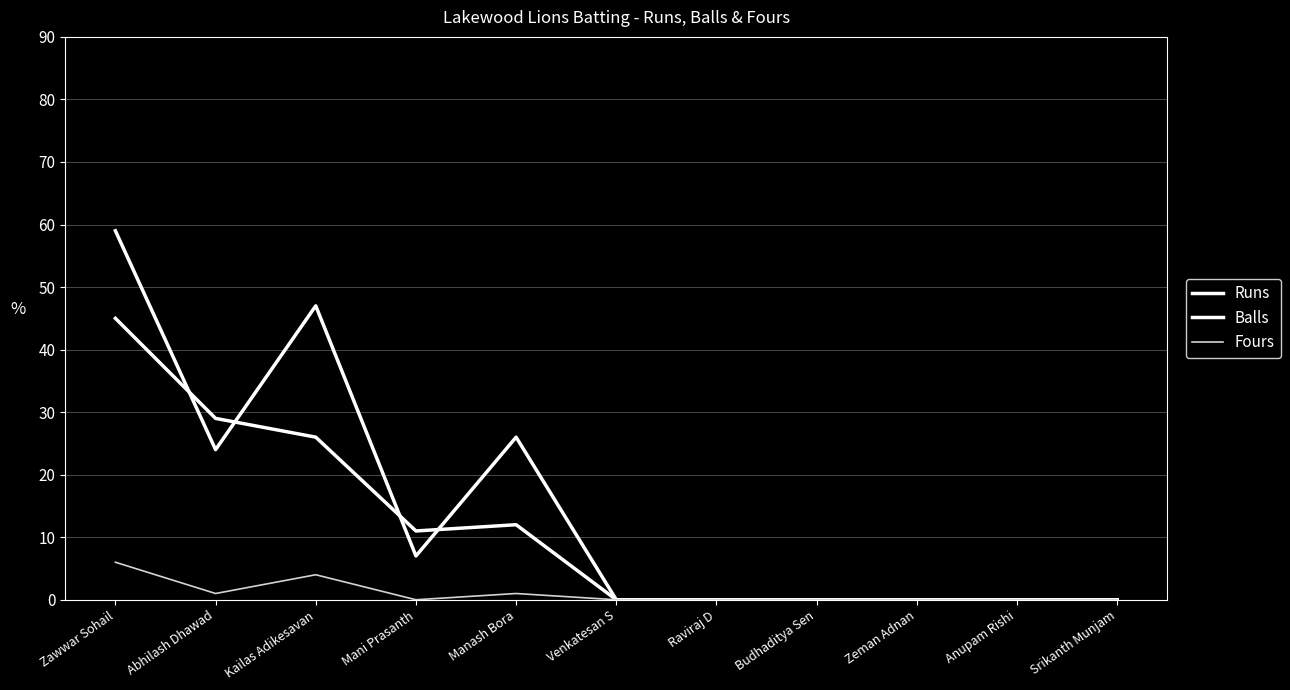

Does the chart display data point markers on the line(s)?

No